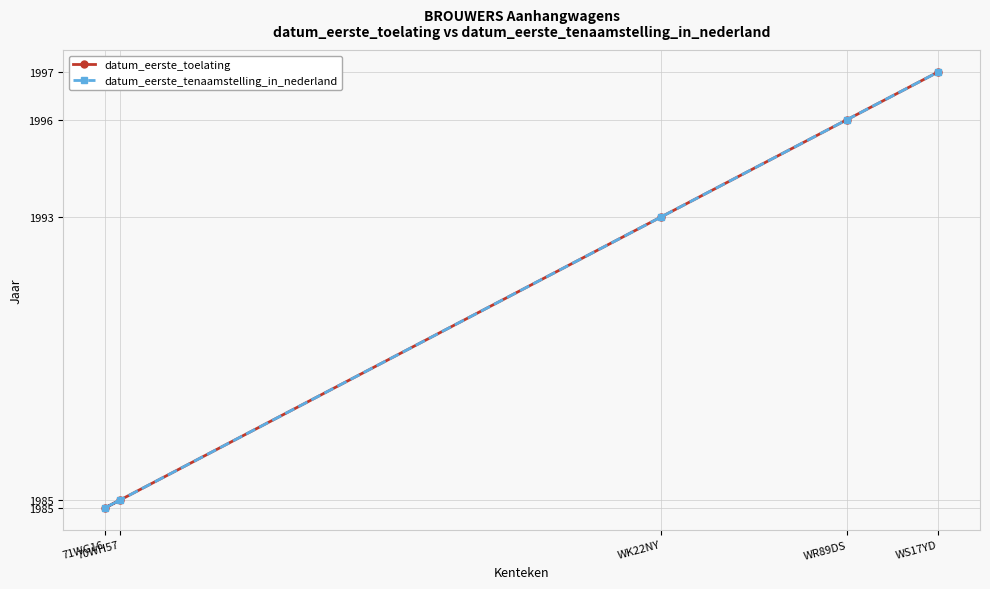

What is the sum of all datum_eerste_toelating values?

9959.1